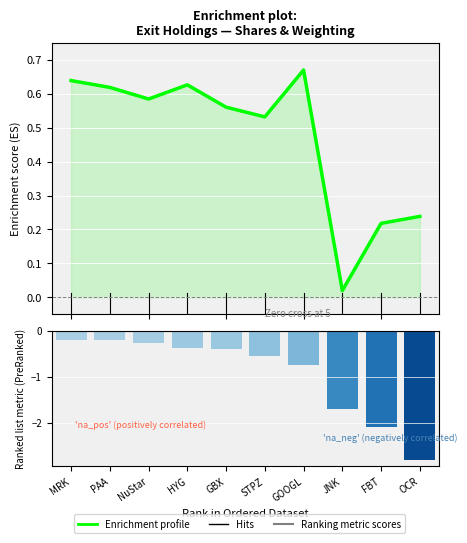

Which category has the highest value in the Enrichment profile series?

GOOGL